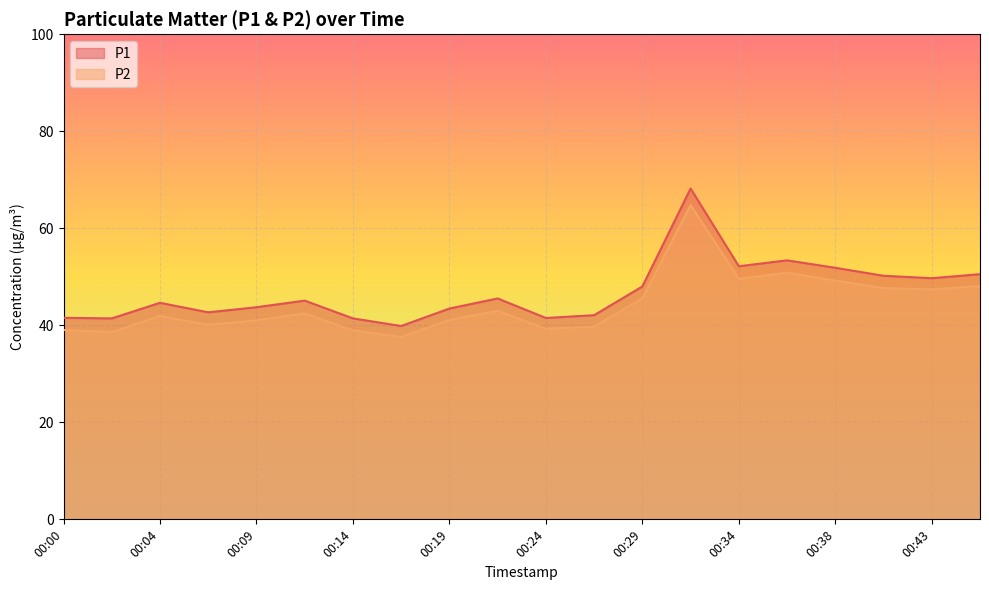

Reading right to left, list all the values displayed in this chart.

P1: 50.5	49.7	50.2	51.9	53.4	52.2	68.2	48.0	42.1	41.5	45.5	43.5	39.9	41.4	45.1	43.7	42.7	44.6	41.4	41.5
P2: 48.0	47.4	47.6	49.2	50.8	49.6	64.8	45.5	39.7	39.3	43.0	41.1	37.6	39.0	42.4	41.0	40.1	41.9	38.6	39.0